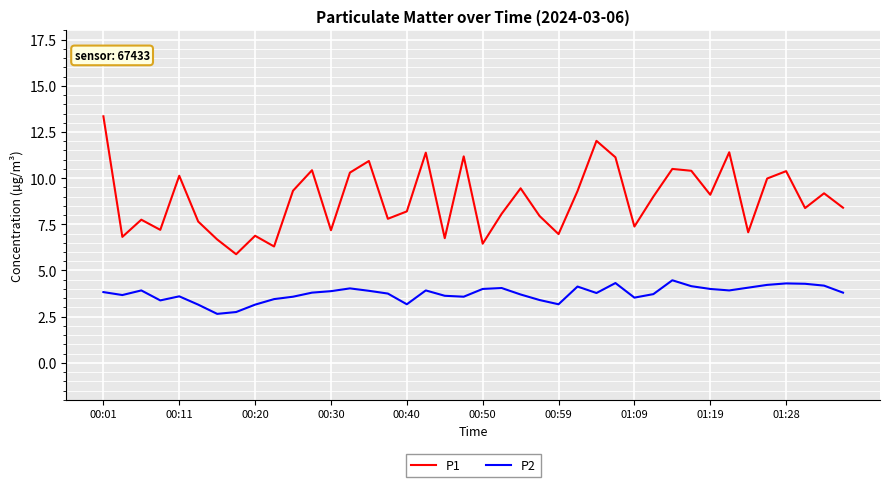

Rank the series by their maximum value, from highest to lowest.

P1, P2